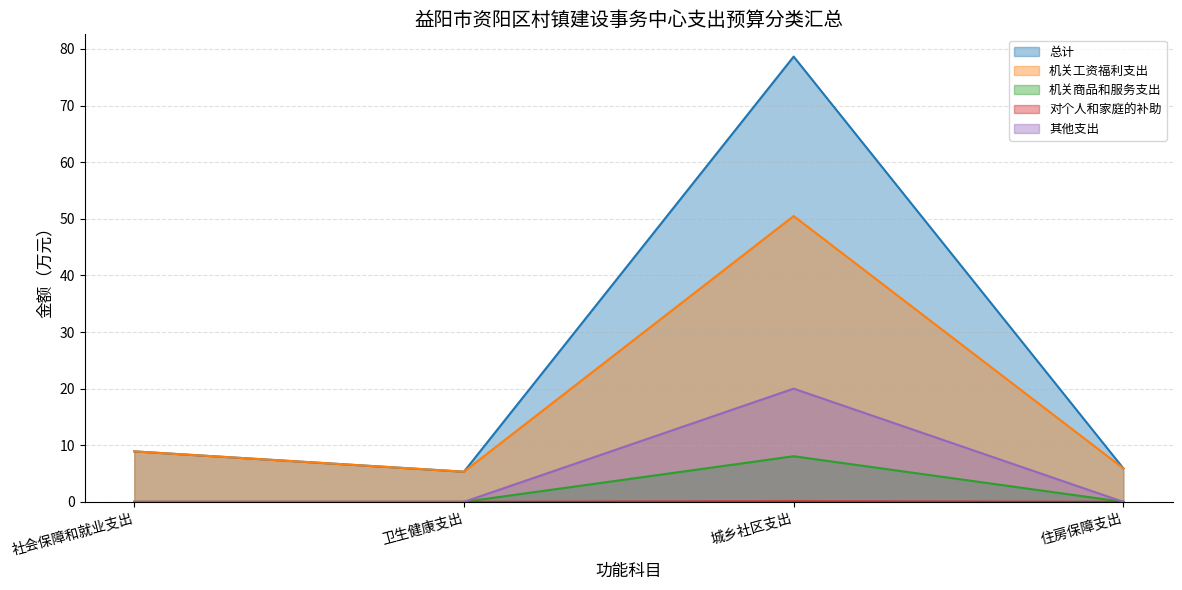

Reading right to left, what are all the values shown in this chart?

总计: 5.9	78.6	5.3	8.9
机关工资福利支出: 5.9	50.5	5.3	8.9
机关商品和服务支出: 0.0	8.1	0.0	0.0
对个人和家庭的补助: 0.0	0.1	0.0	0.0
其他支出: 0.0	20.0	0.0	0.0